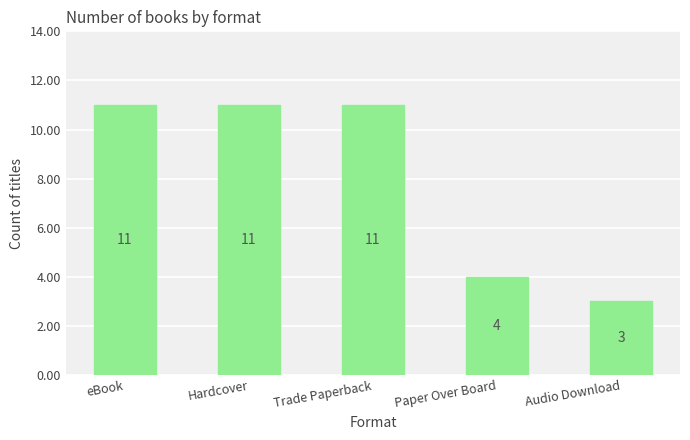

Approximately how many times larger is the value at Trade Paperback compared to Audio Download?

3.7